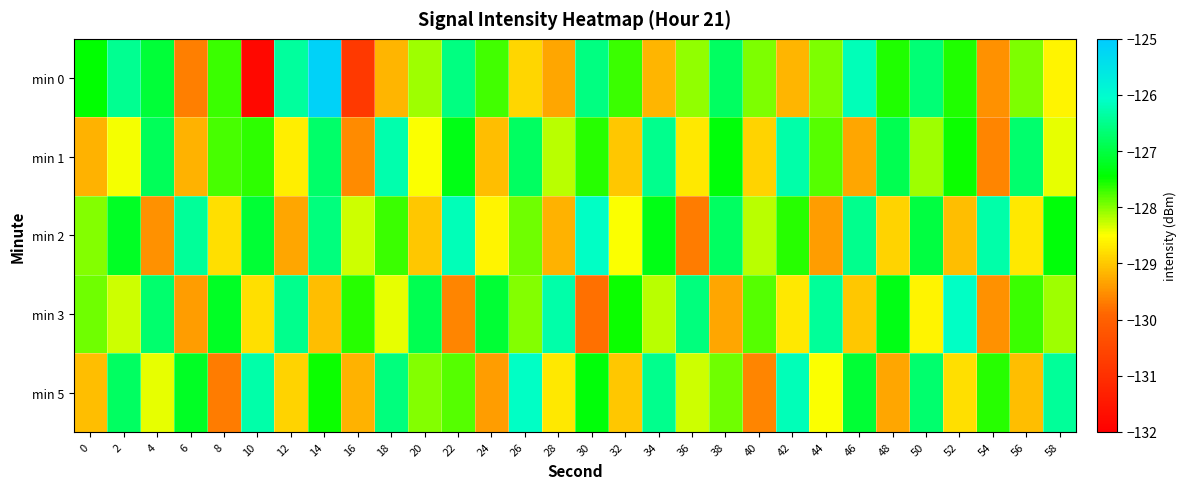

Rank the series at 24 from highest to lowest value.

min 3, min 0, min 2, min 1, min 5